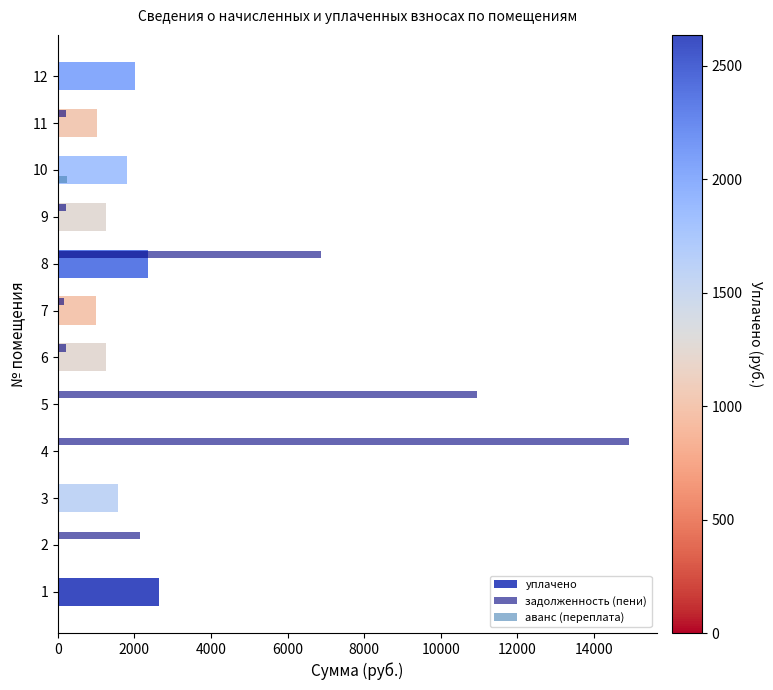

How many values in the задолженность (пени) series exceed 210?

6